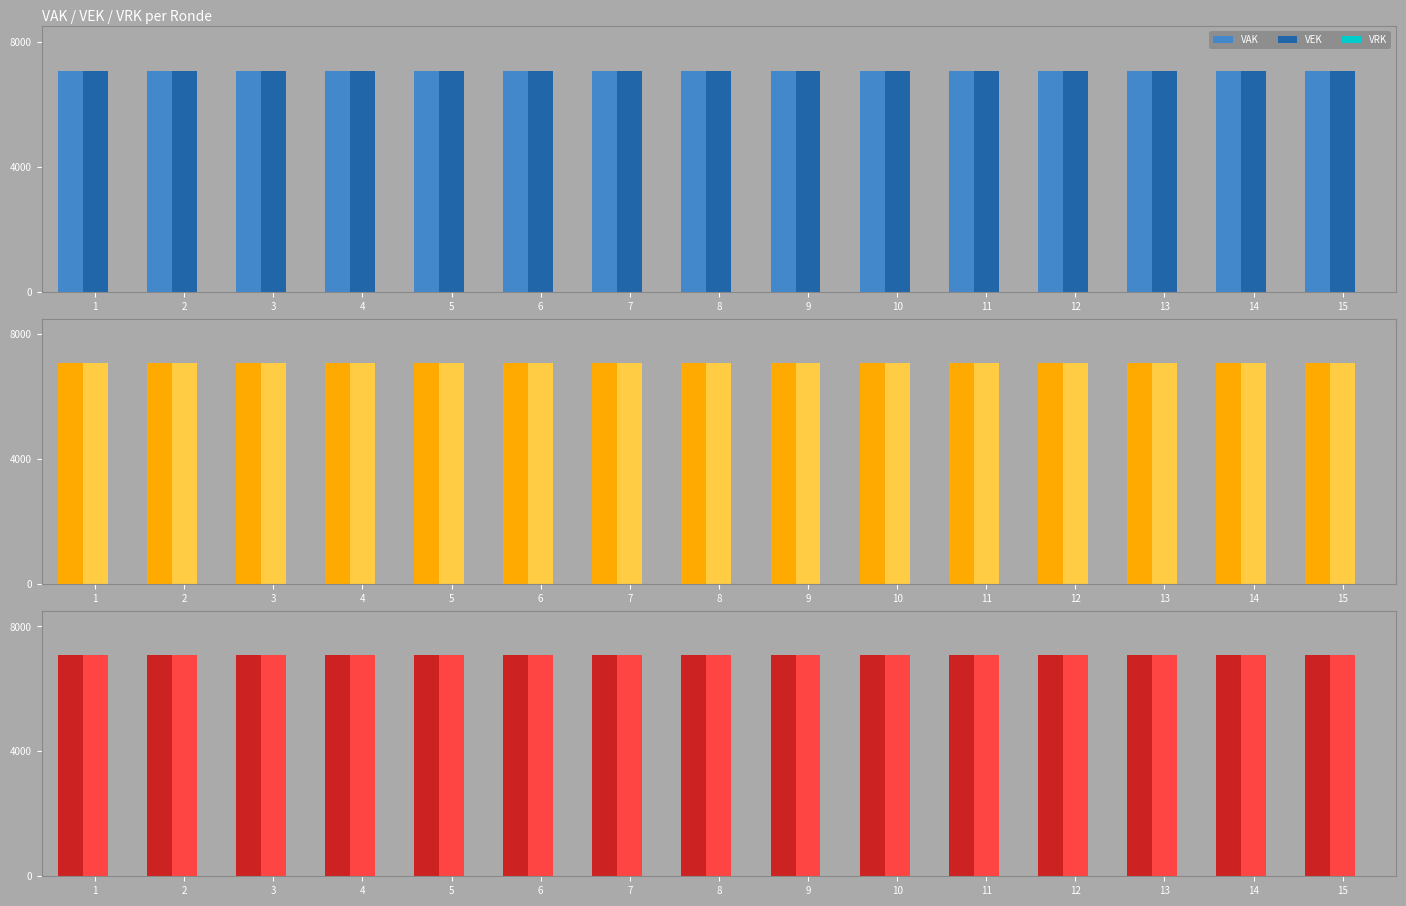

What is the total value across all series at 15?

14174